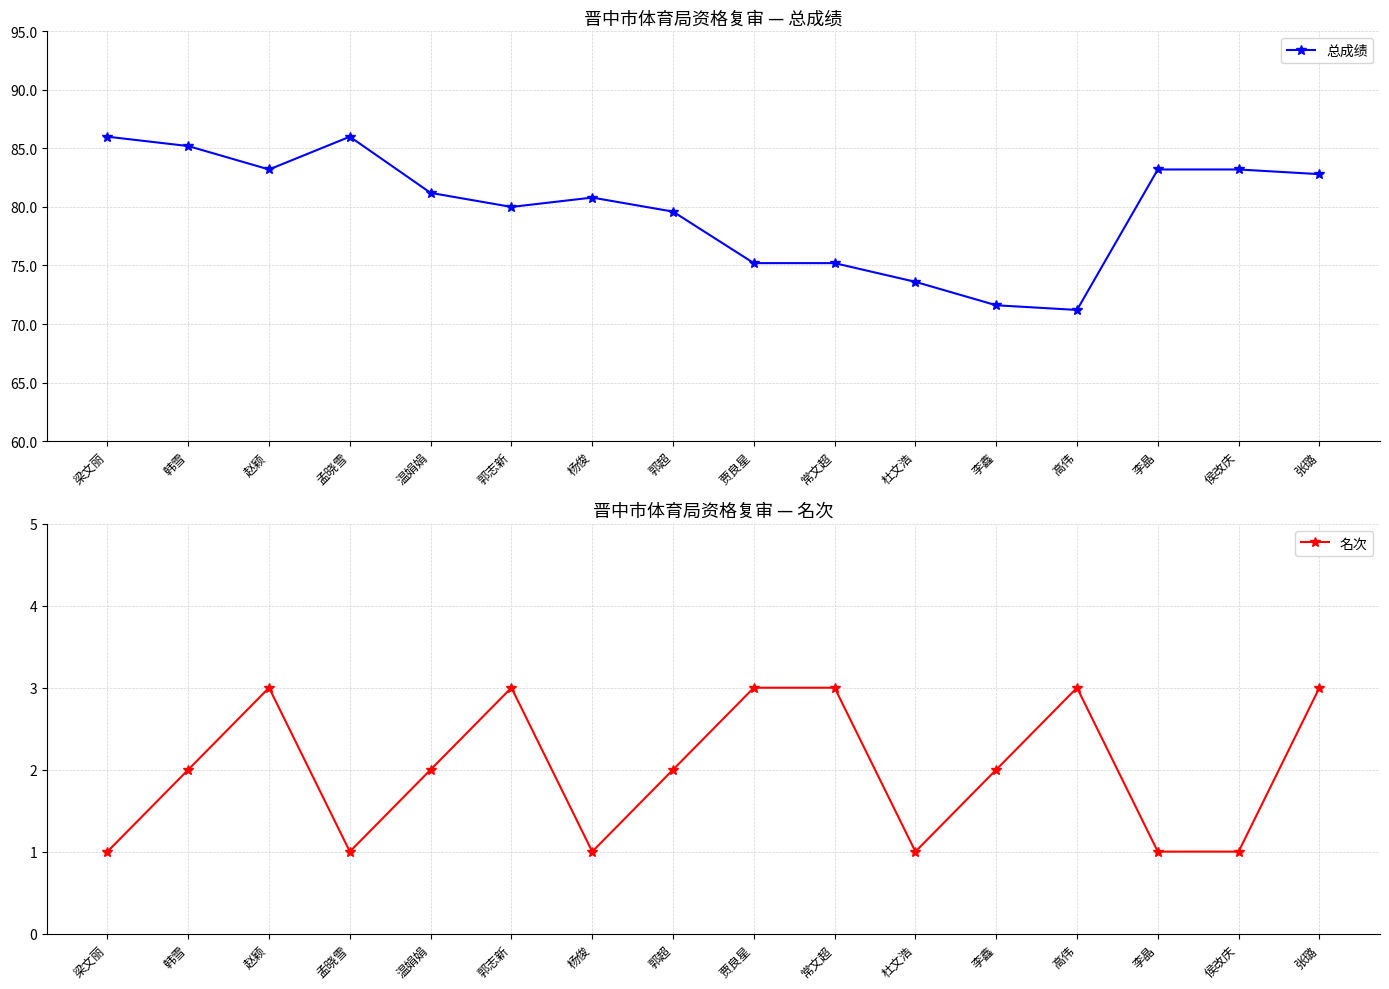

True or false: 总成绩 and 名次 intersect in this chart.

False